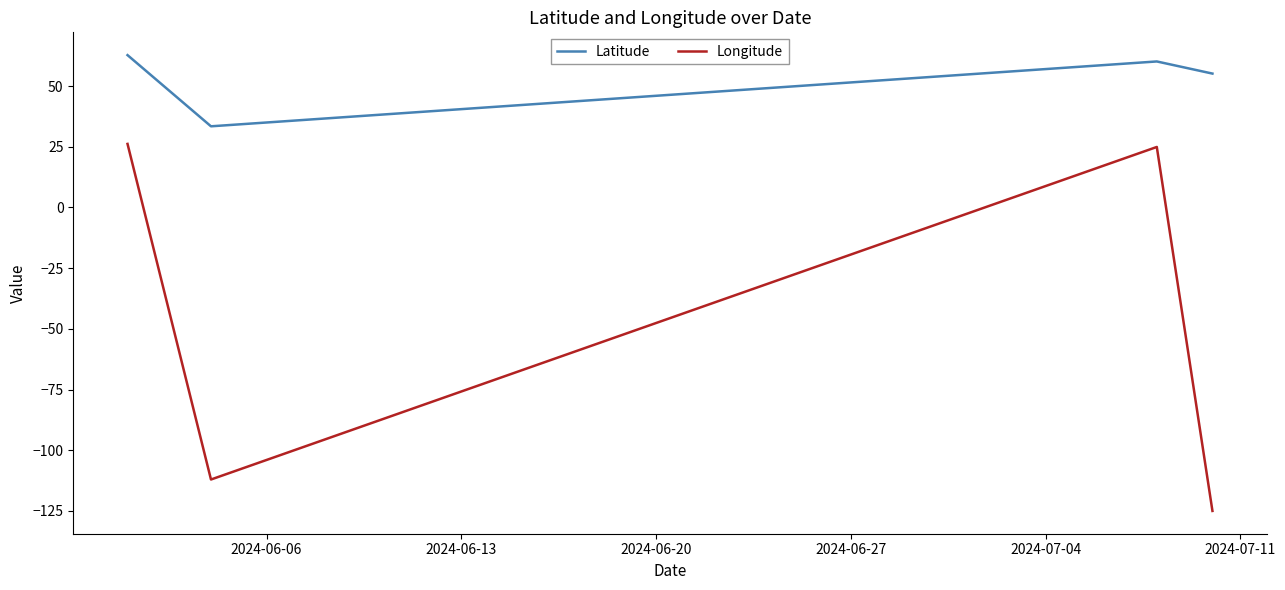

What is the maximum value for Longitude?

26.2